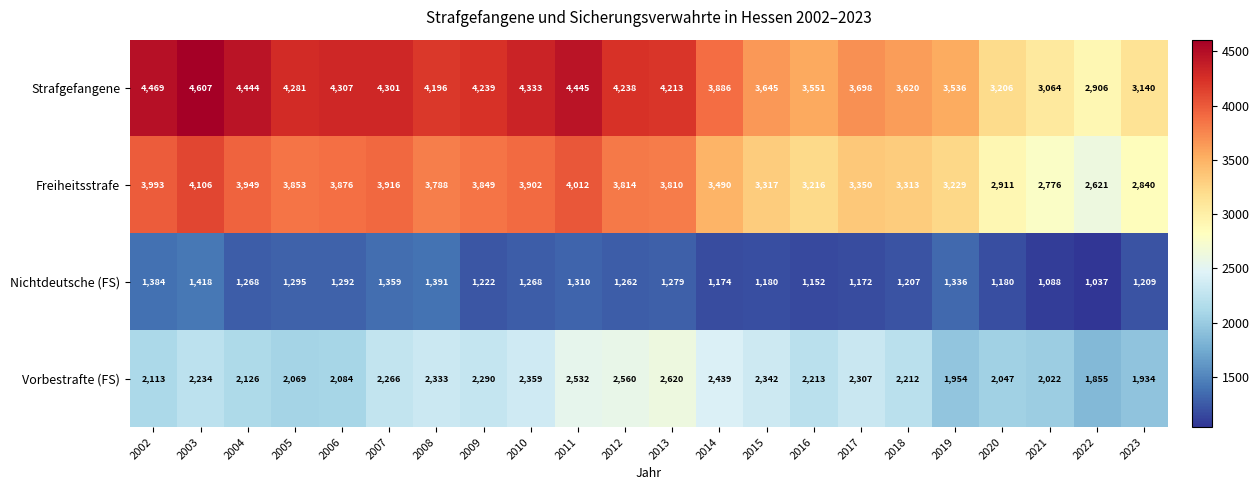

What is the minimum value shown in the chart?

1037